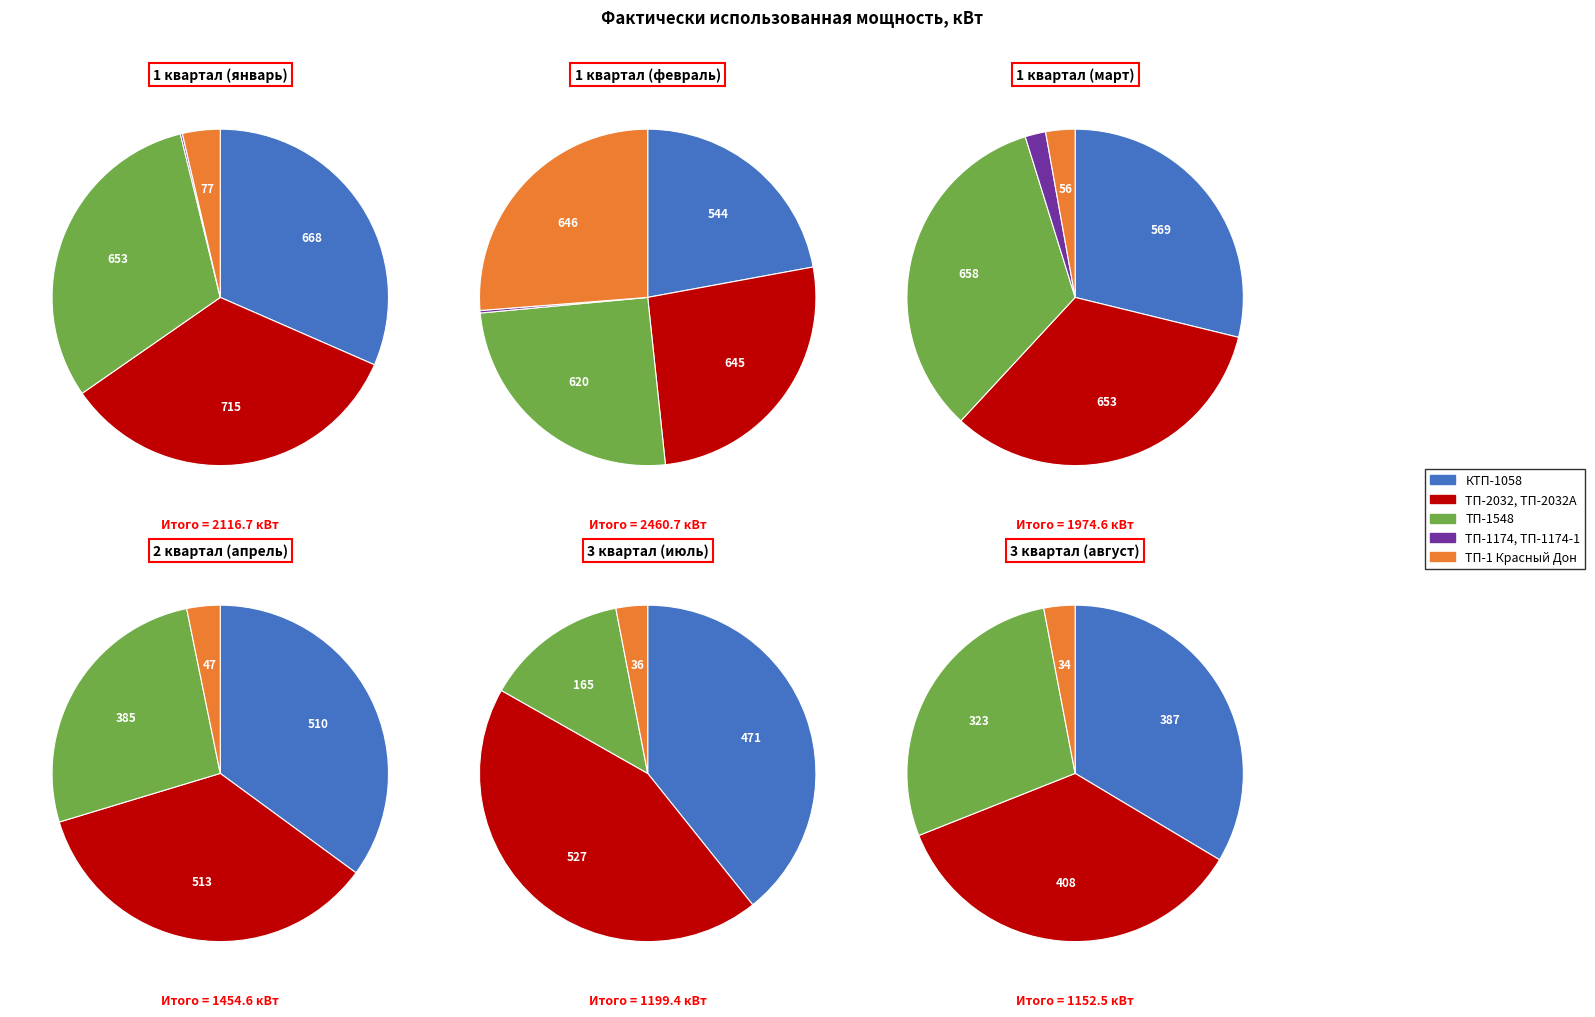

What is the change in value from ТП-1548 to ТП-1 Красный Дон?

-338.4